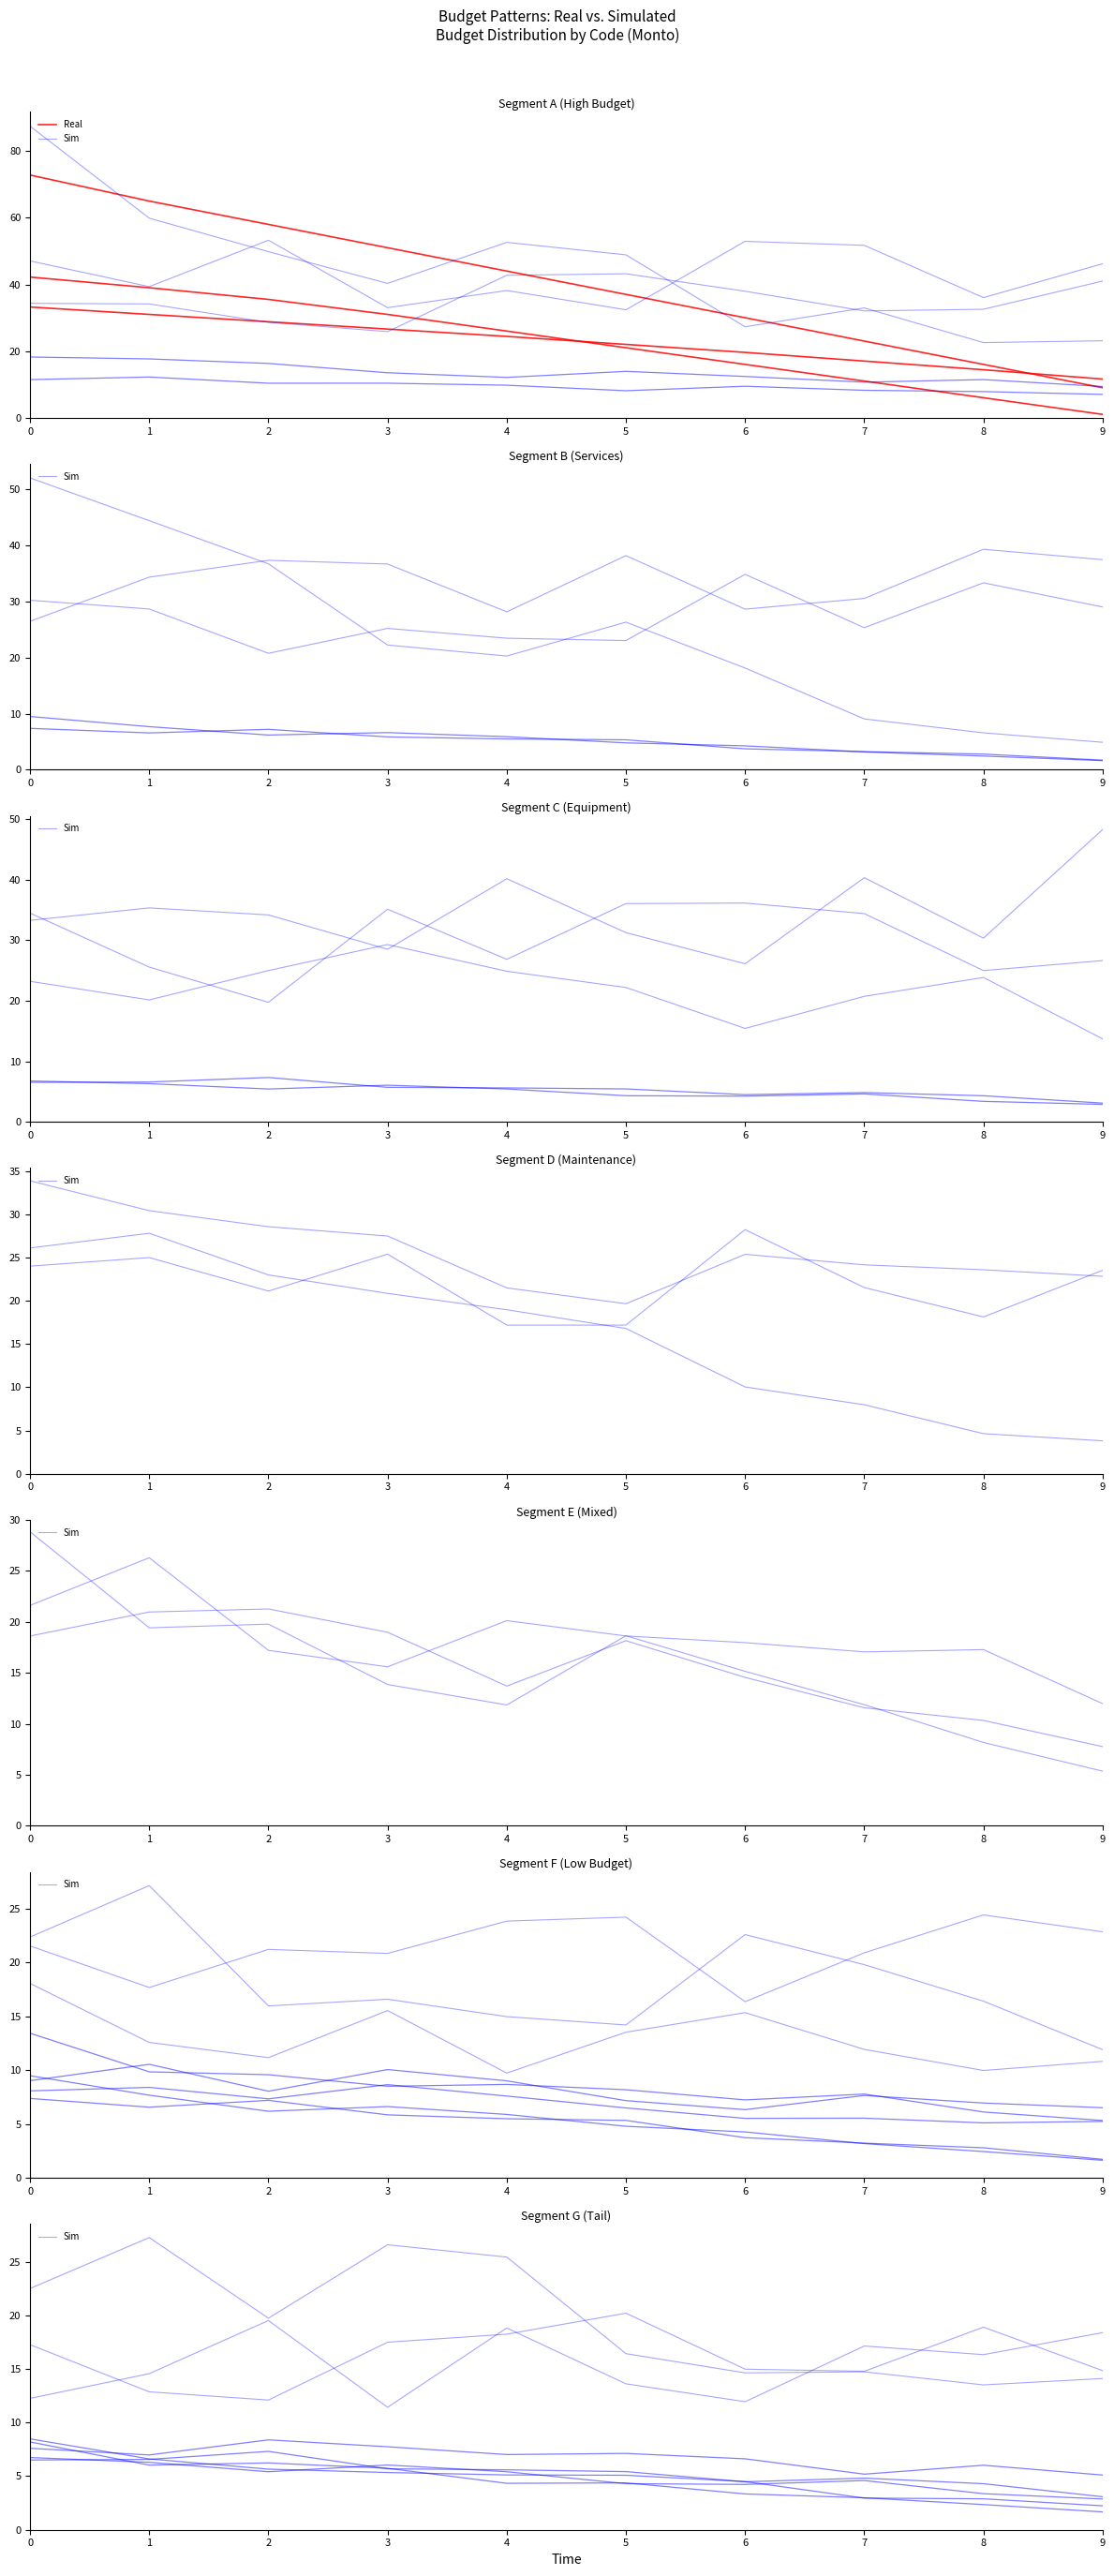

Read the Sim value at 0.

17.3